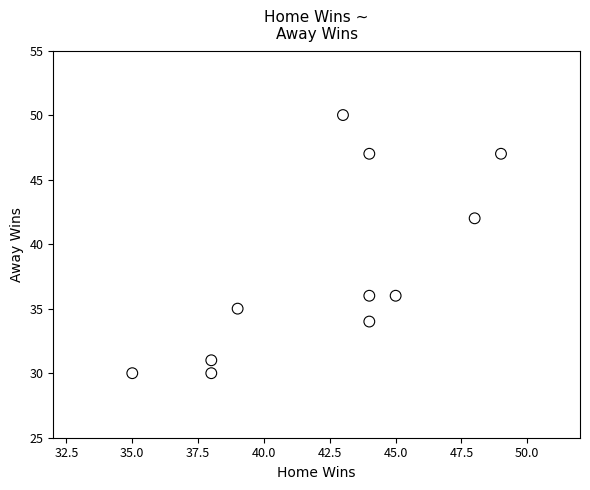

What is the average Y value?

38